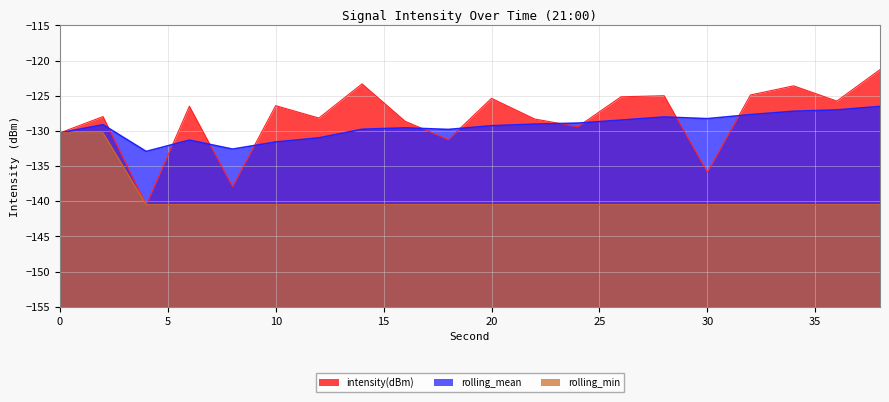

After their last crossing, which series has the higher values: rolling_mean or intensity(dBm)?

intensity(dBm)